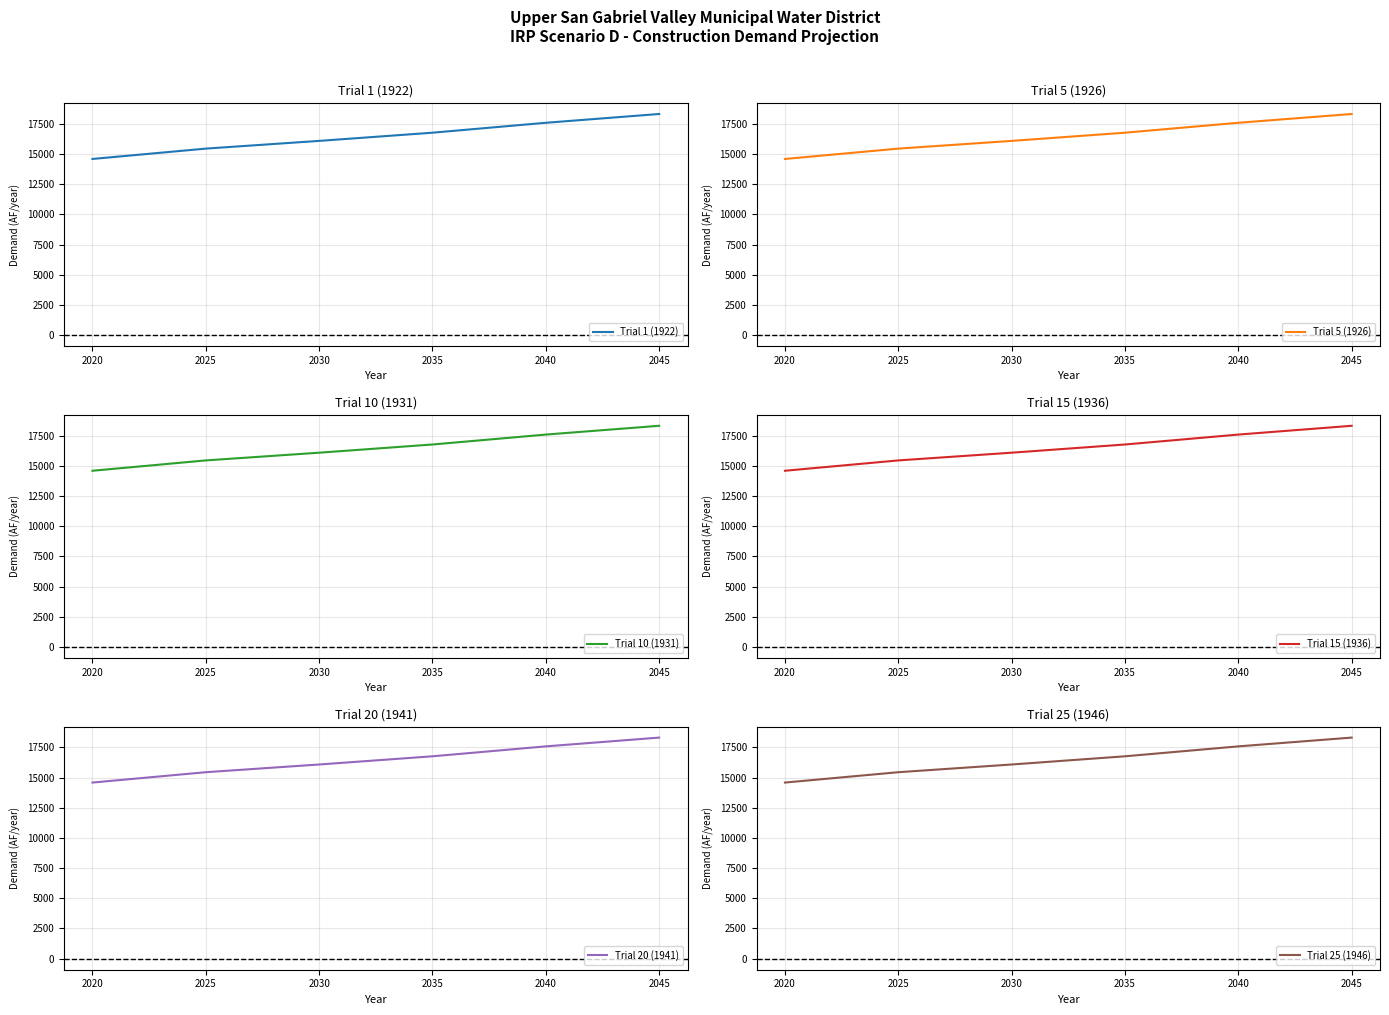

Is this an area chart (filled region under the line)?

No